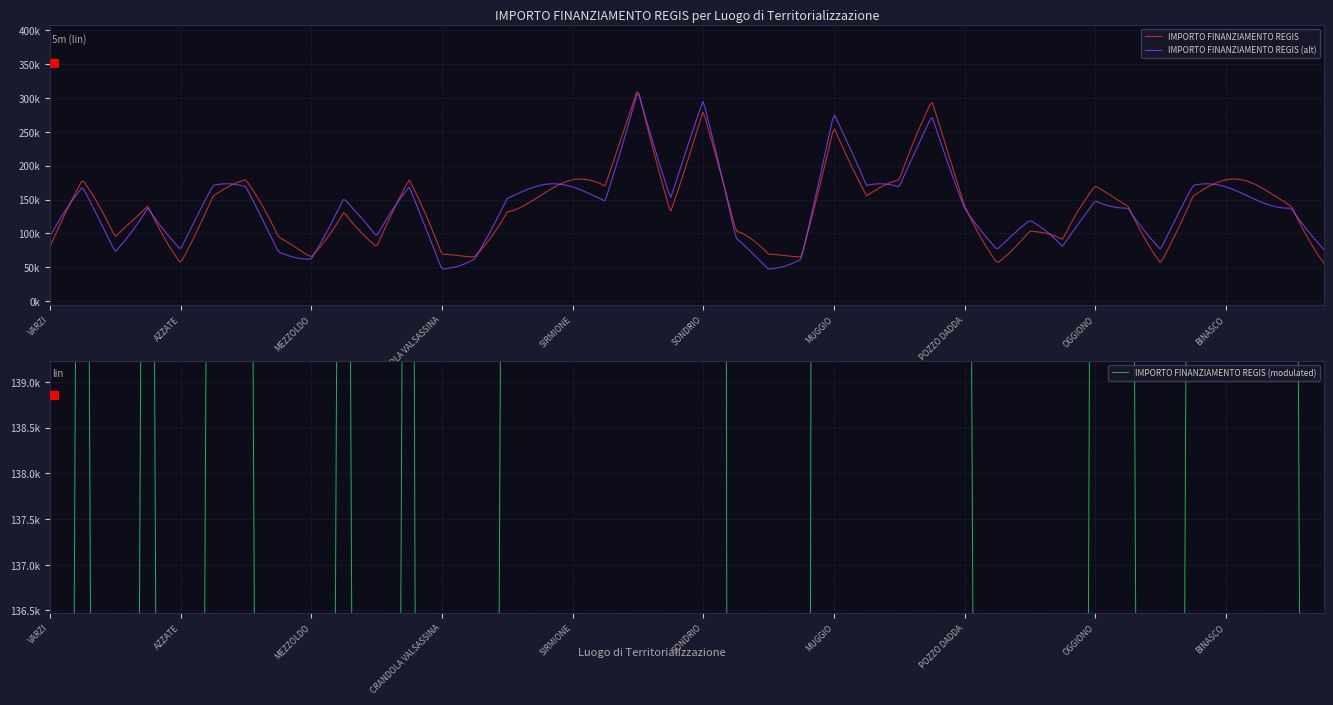

List the labels in order of IMPORTO FINANZIAMENTO REGIS value, largest first.

CREMONA, SONDRIO, MUGGIO, CORSICO, BREGNANO, PONTE SAN PIETRO, DELLO, VIDIGULFO, VEDANO OLONA, RODIGO, LONATE POZZOLO, STEZZANO, SIRMIONE, VERDELLO, CESATE, TAVERNERIO, LOCATE DI TRIULZI, POZZO DADDA, OGGIONO, MARTINENGO, BUSSERO, BINASCO, MANERBIO, PONTOGLIO, SOMMA LOMBARDO, VARZI, FRASCAROLO, AZZATE, FOPPOLO, MEZZOLDO, LONGHENA, PIAZZATORRE, TERNATE, VILLANOVA DARDENGHI, DONGO, GANDELLINO, CASALOLDO, SARTIRANA LOMELLINA, CRANDOLA VALSASSINA, LANZADA